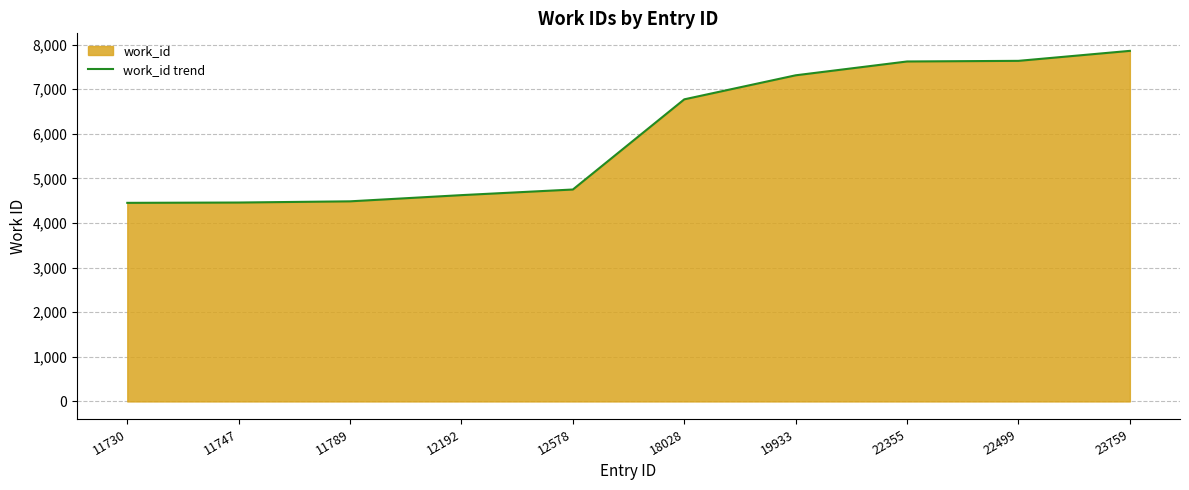

List the labels in order of value, smallest first.

11730, 11747, 11789, 12192, 12578, 18028, 19933, 22355, 22499, 23759